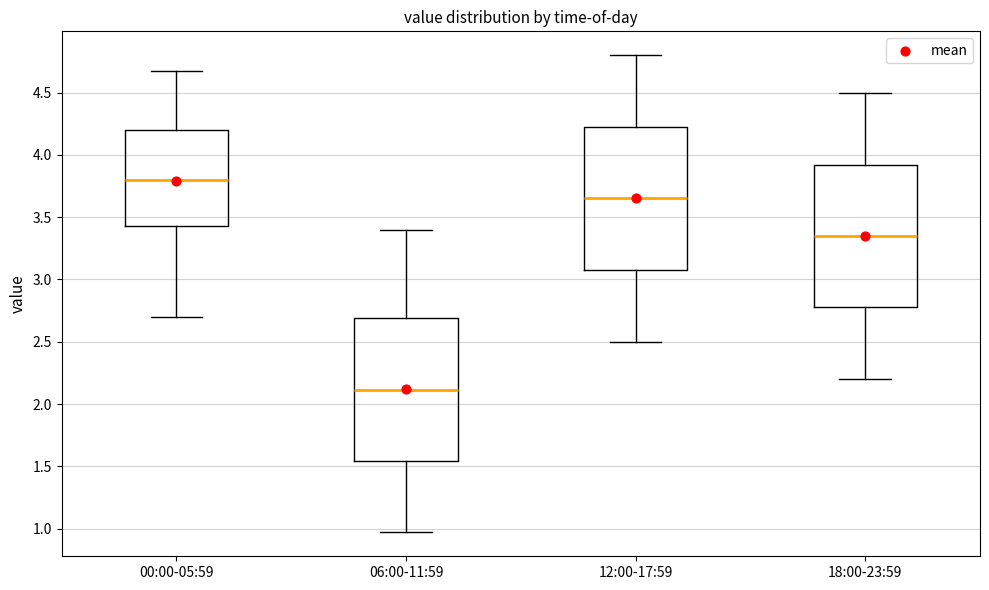

Where does the lower whisker of the box for 00:00-05:59 end on the y-axis? The values are not printed on the chart, so give them approximately, as read against the axis.

2.70